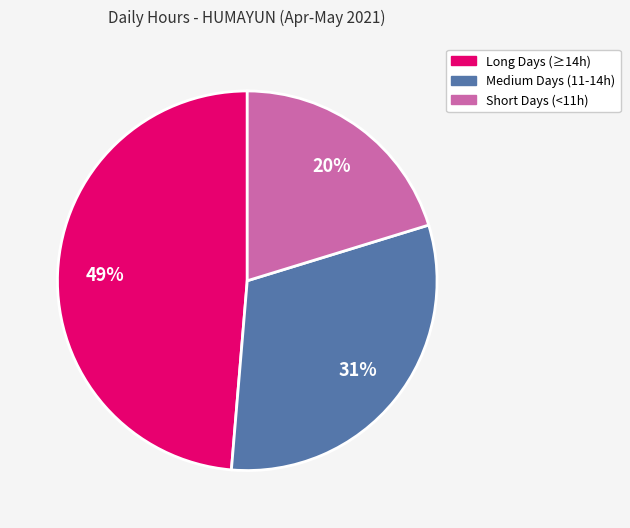

Does any single category account for the majority?

No